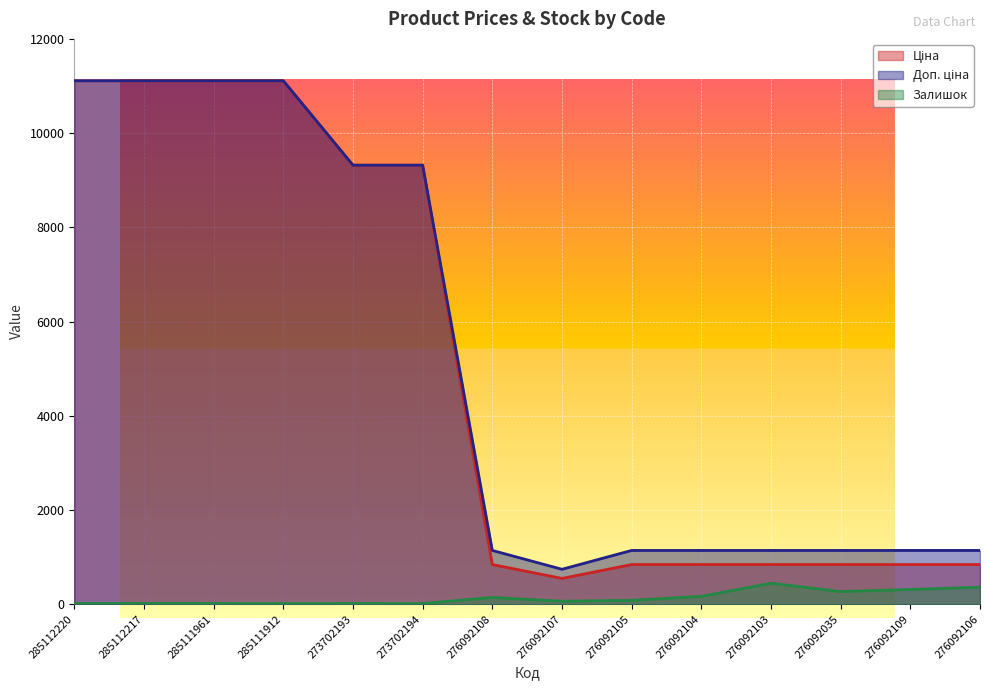

Which series has the widest spread of values?

Ціна